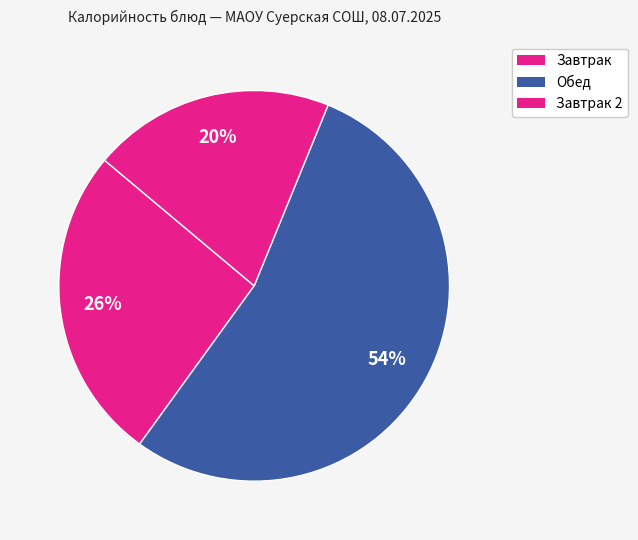

What is the smallest slice in the pie chart?

Завтрак 2